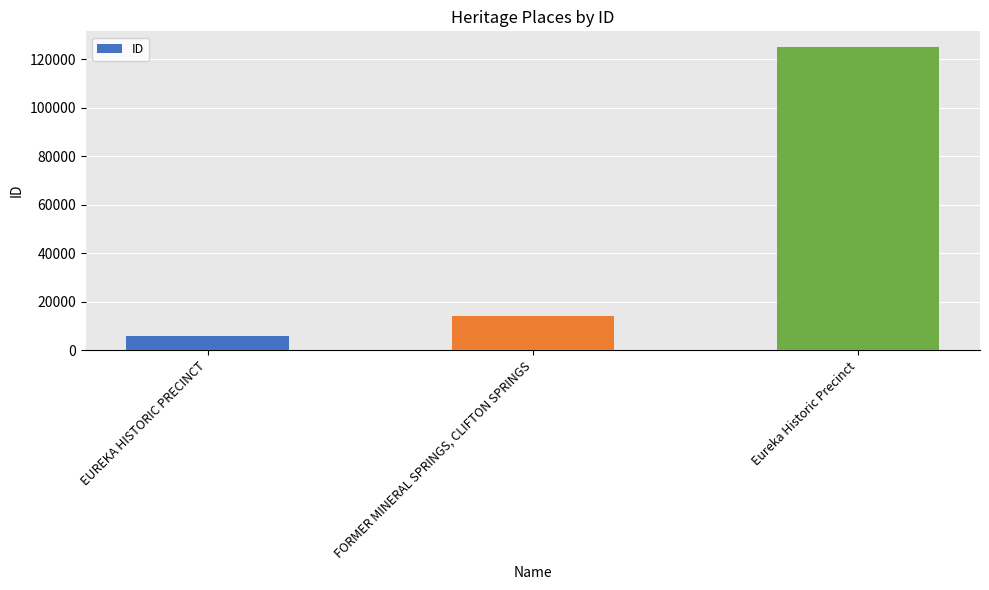

Reading left to right, extract all data points from this chart.

EUREKA HISTORIC PRECINCT=5993	FORMER MINERAL SPRINGS, CLIFTON SPRINGS=13999	Eureka Historic Precinct=125351